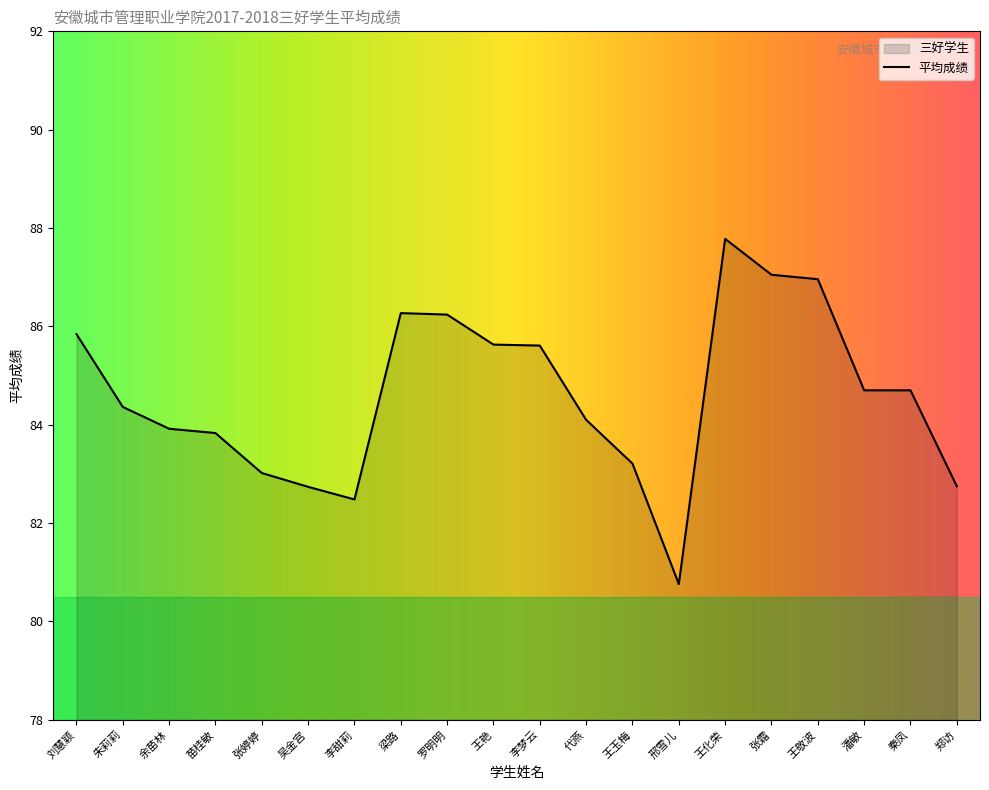

True or false: the data shows 116.6 at 刘慧颖.

False